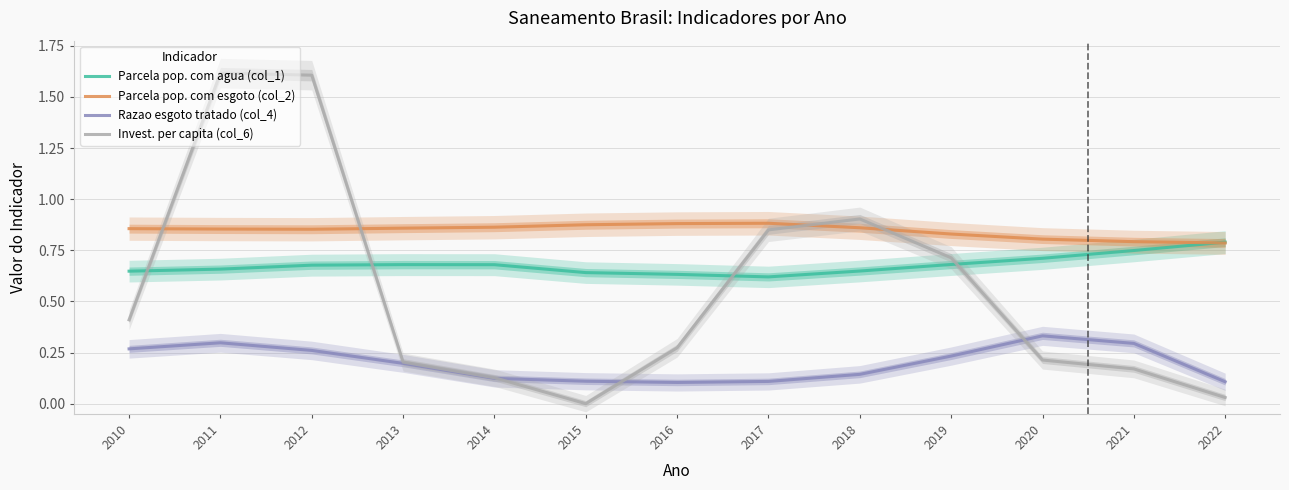

Which category has the lowest value in the Parcela pop. com agua (col_1) series?

2017